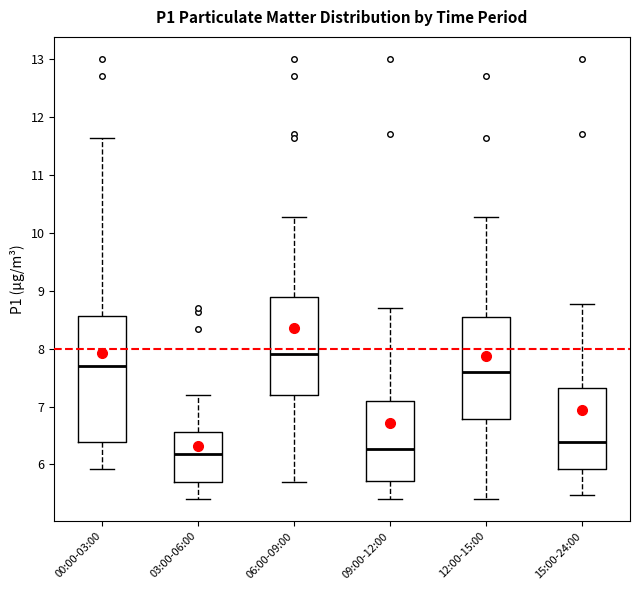

Reading left to right, read every box against the y-axis: the position of its median line, the range the box covers, and the ends of its whiskers. The values are not printed on the chart, so give them approximately, as read against the axis.

00:00-03:00: median 7.7, box 6.4 to 8.6, whiskers 5.9 to 11.6
03:00-06:00: median 6.2, box 5.7 to 6.6, whiskers 5.4 to 7.2
06:00-09:00: median 7.9, box 7.2 to 8.9, whiskers 5.7 to 10.3
09:00-12:00: median 6.3, box 5.7 to 7.1, whiskers 5.4 to 8.7
12:00-15:00: median 7.6, box 6.8 to 8.5, whiskers 5.4 to 10.3
15:00-24:00: median 6.4, box 5.9 to 7.3, whiskers 5.5 to 8.8